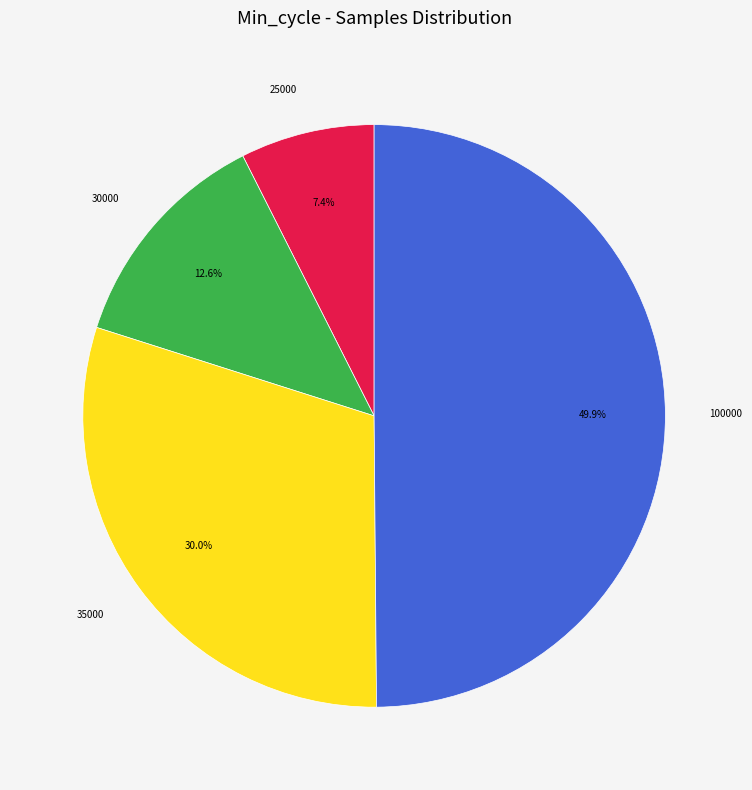

Rank the categories by value from lowest to highest.

25000, 30000, 35000, 100000